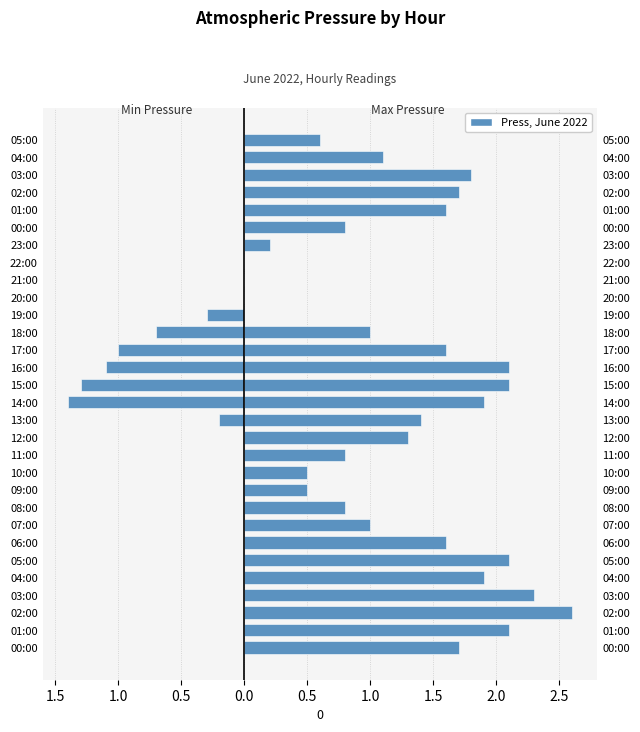

How many series are shown in this chart?

2